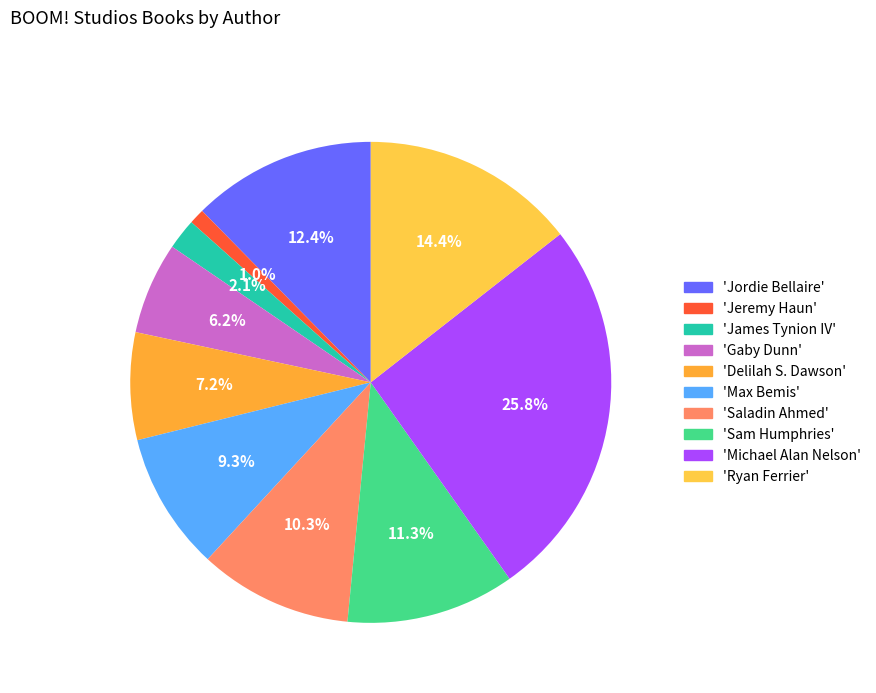

How many segments does this pie chart have?

10